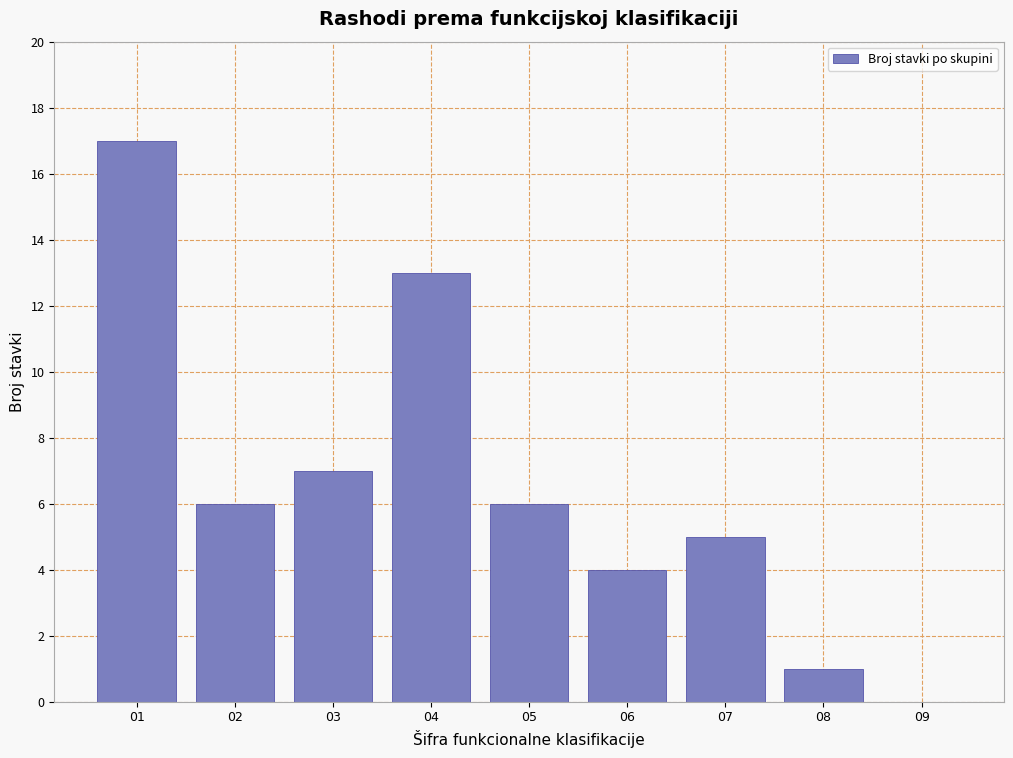

Reading left to right, list all the values displayed in this chart.

01=17	02=6	03=7	04=13	05=6	06=4	07=5	08=1	09=0